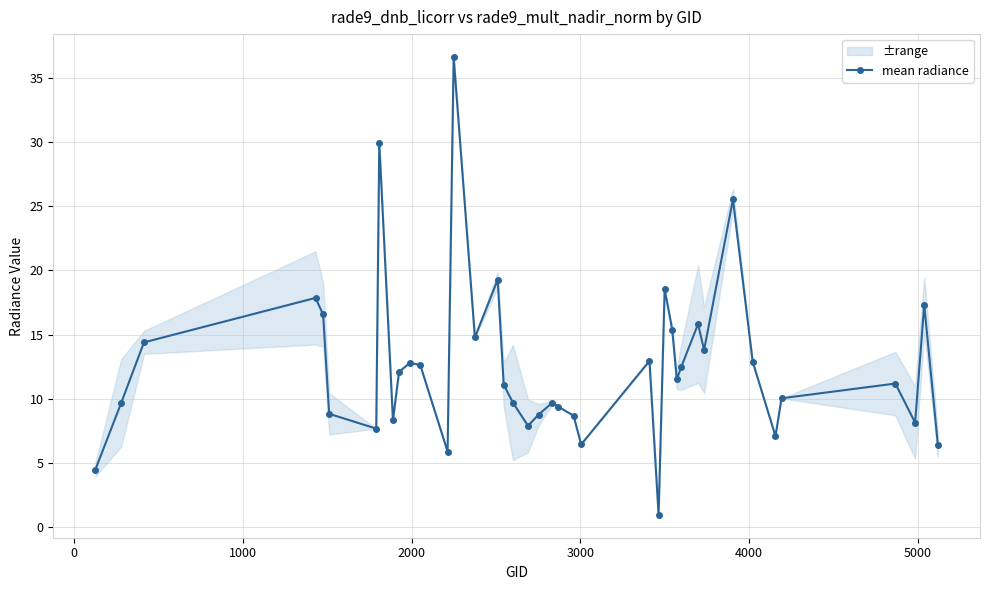

How many data points are above 11?

22